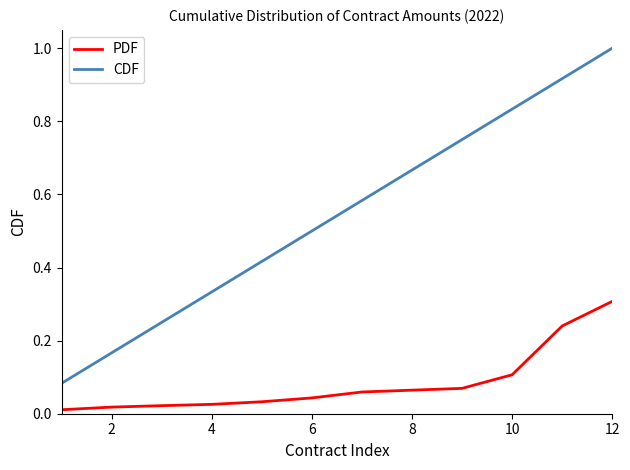

Which series has the largest total across all categories?

CDF